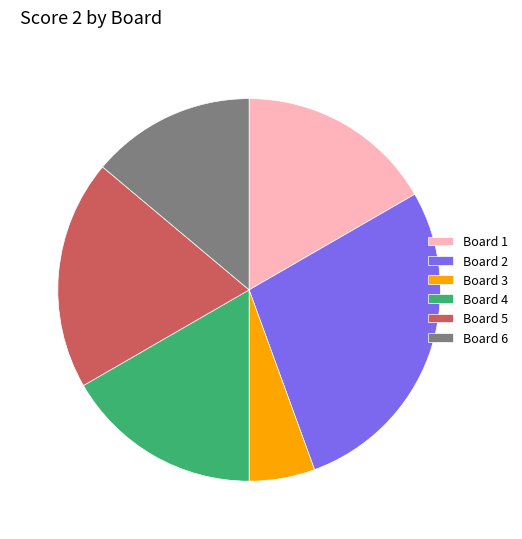

Which category has the biggest portion of the pie?

Board 2